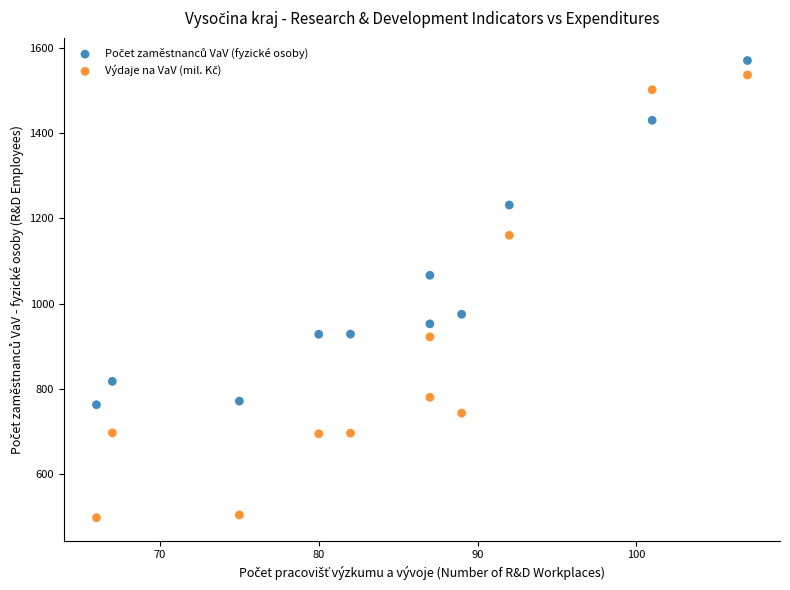

What is the X range (max minus min) for the scatter plot?

41.0